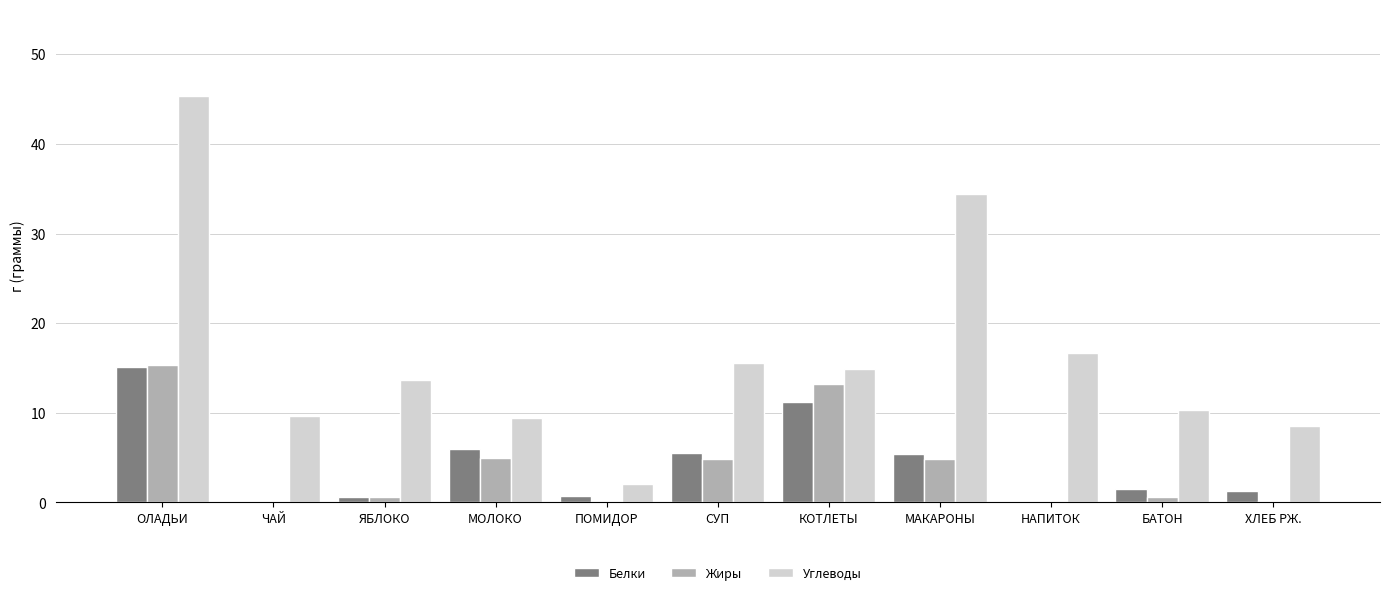

What is the sum of the Белки values at МОЛОКО and МАКАРОНЫ?

11.4